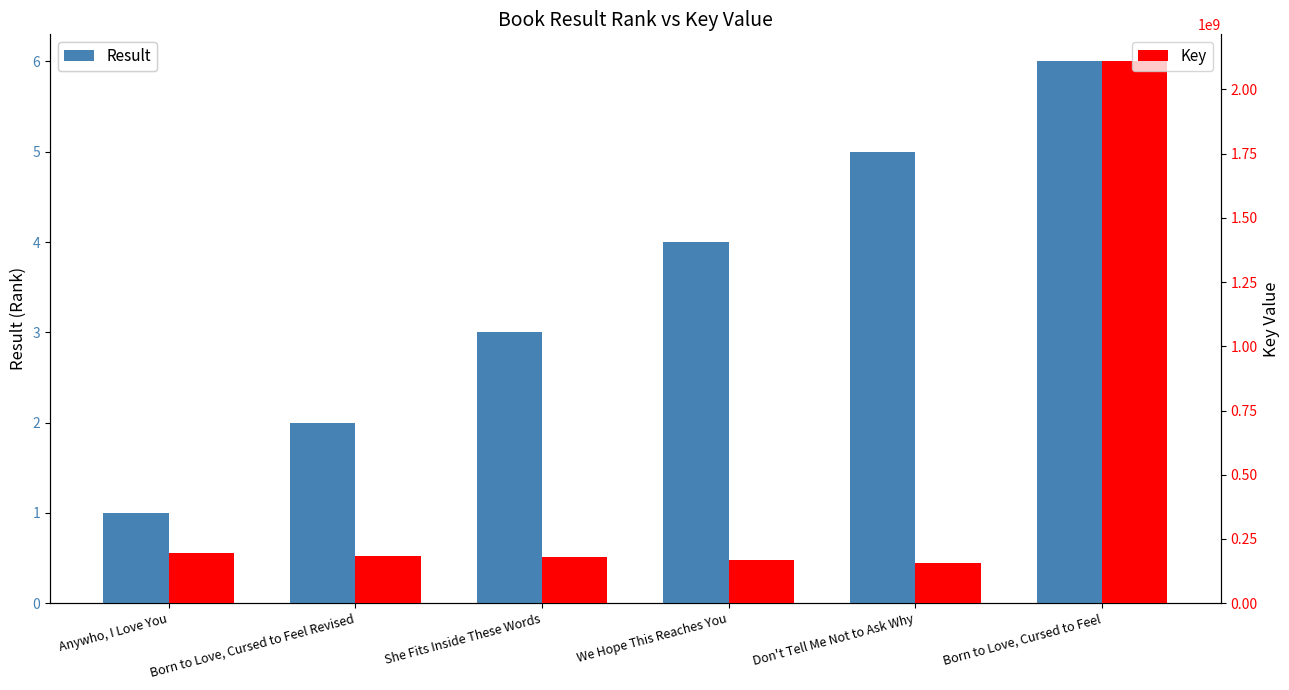

At how many categories does at least one series exceed 1970563115?

1